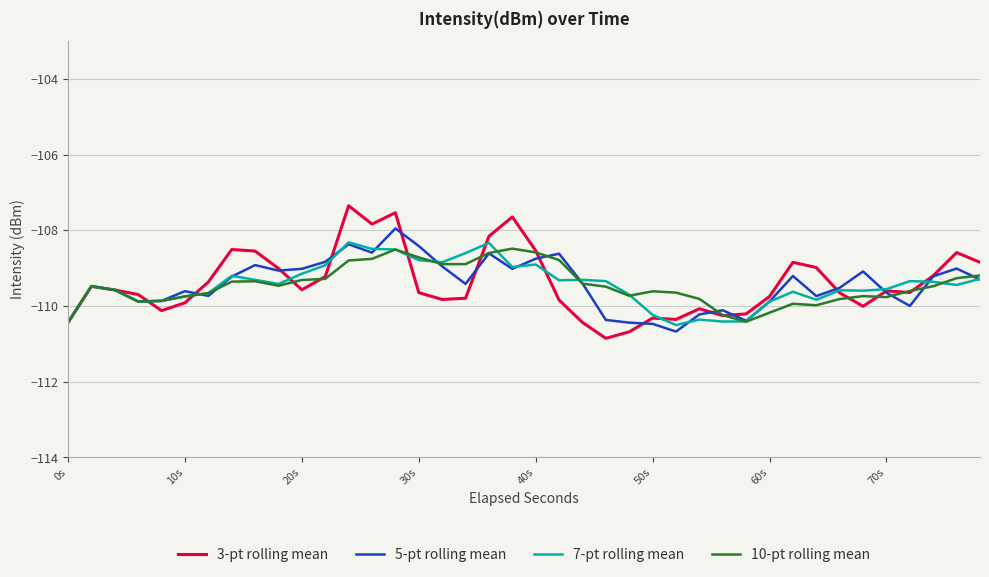

What are all the series names shown in the legend?

3-pt rolling mean, 5-pt rolling mean, 7-pt rolling mean, 10-pt rolling mean